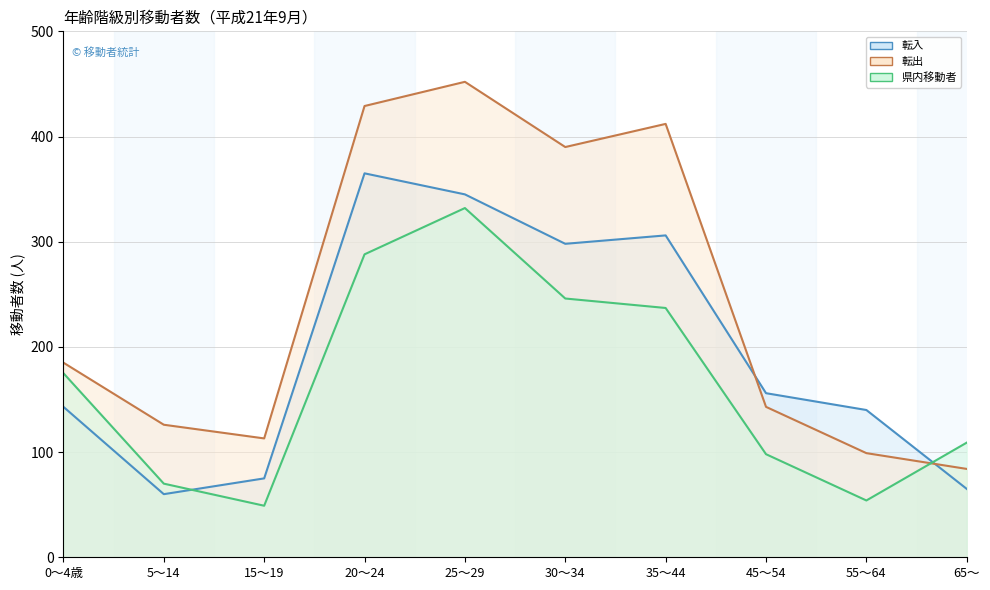

The 転入 line series shows 156 at 45～54. True or false?

True